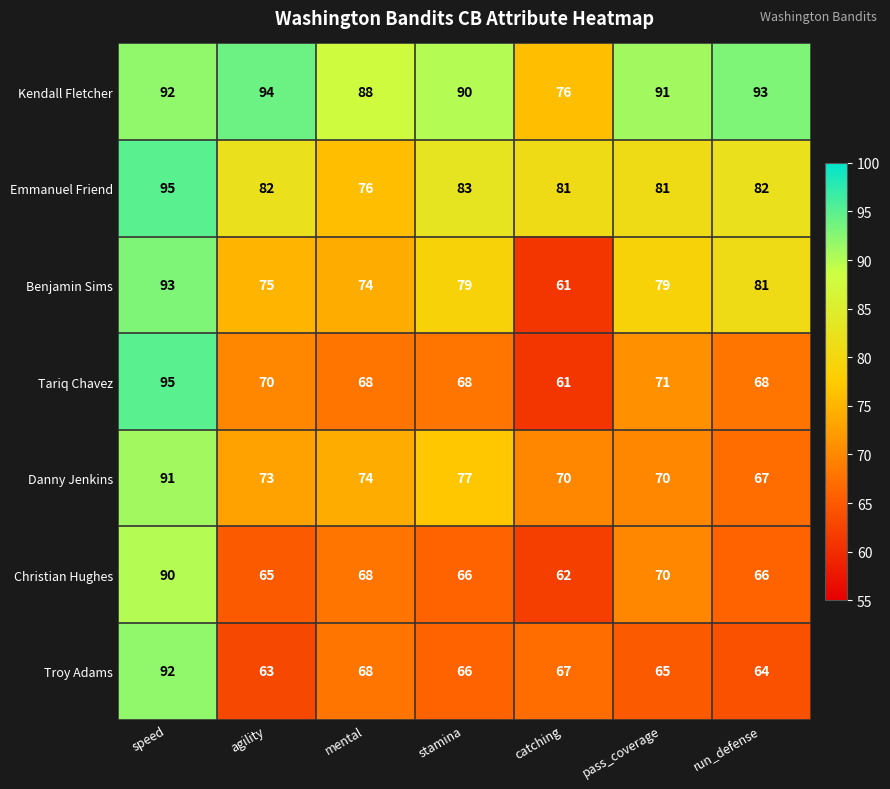

What is the sum of the Benjamin Sims values at stamina and run_defense?

160